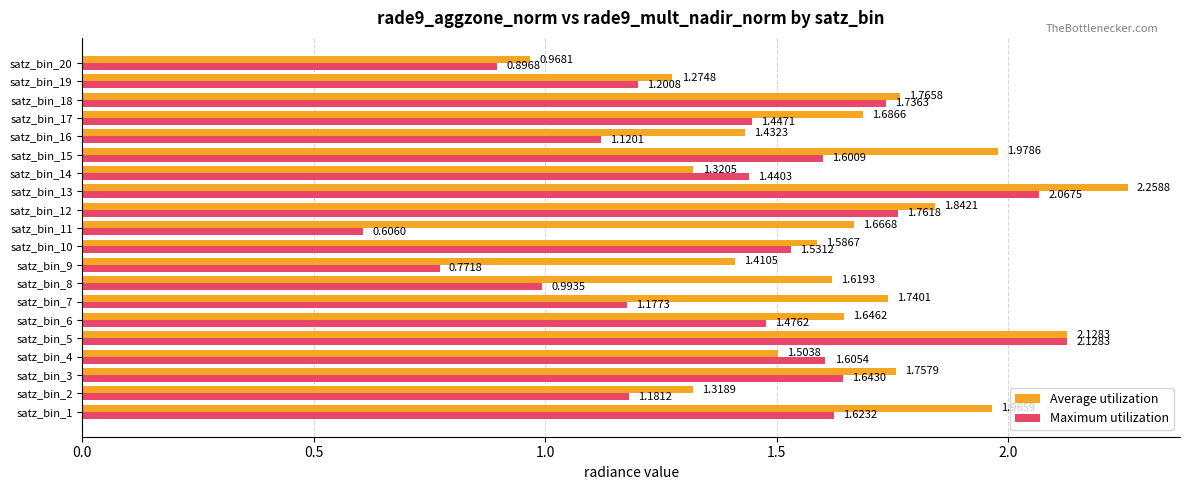

What is the sum of the Maximum utilization values at satz_bin_1 and satz_bin_12?

3.4